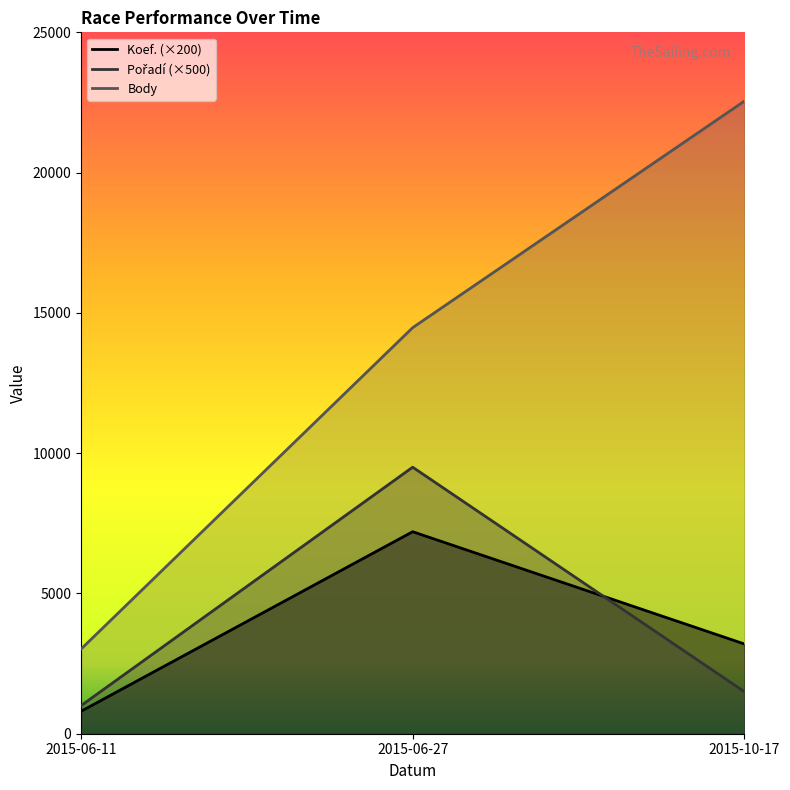

At which label does Body reach its peak?

2015-10-17